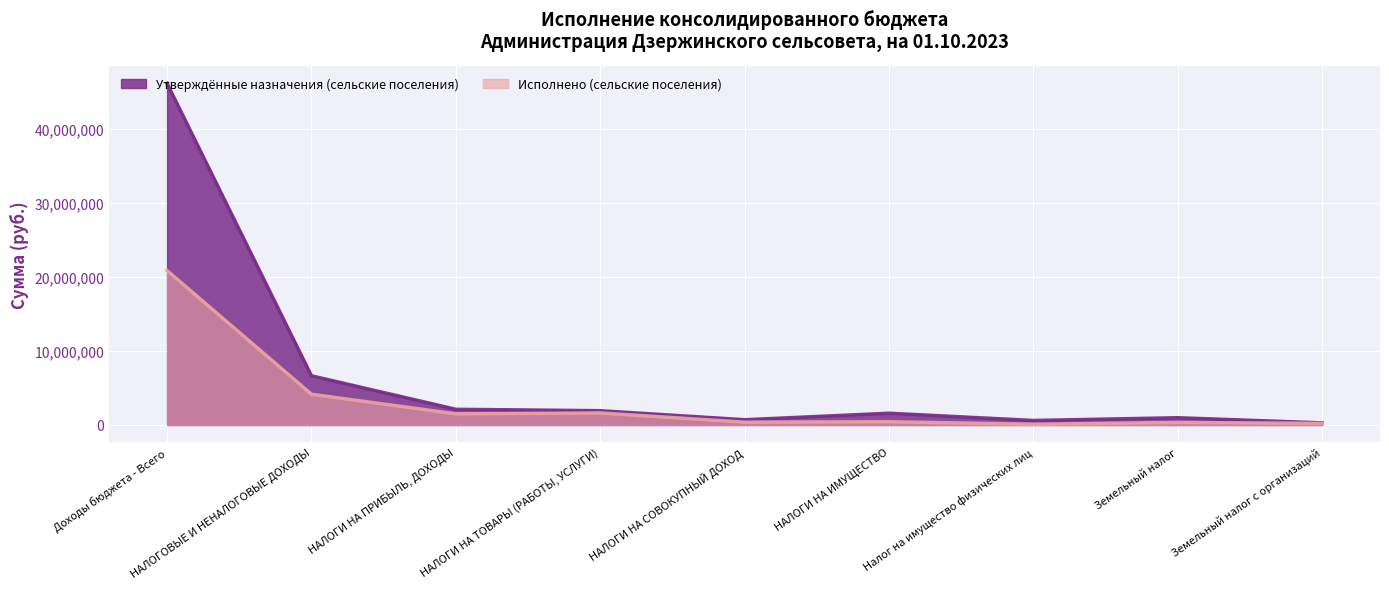

What is the sum of all Исполнено (сельские поселения) values?

29606636.3